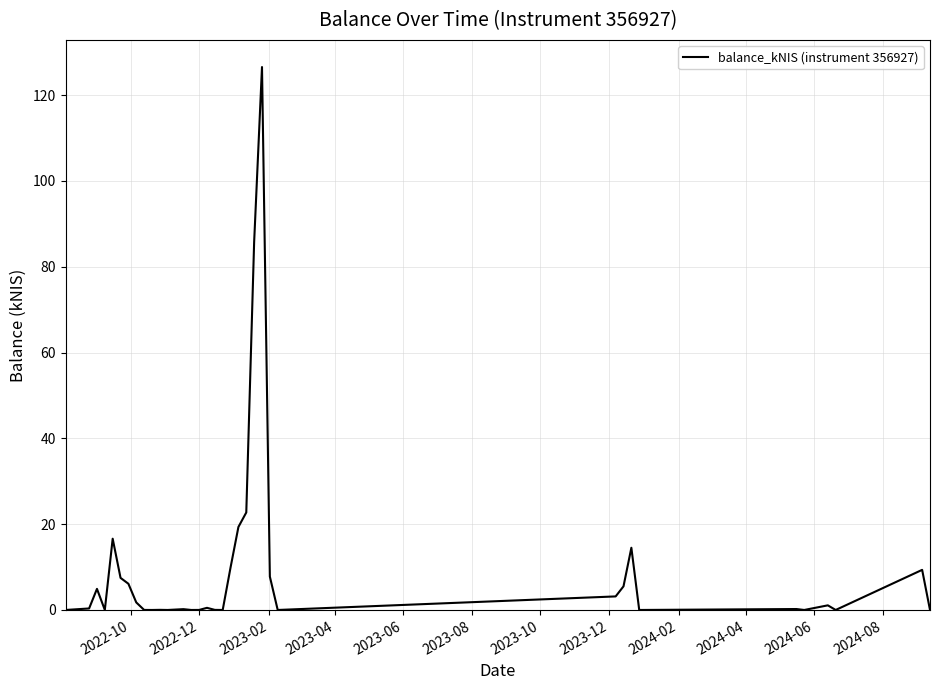

Does the chart have visible grid lines?

Yes